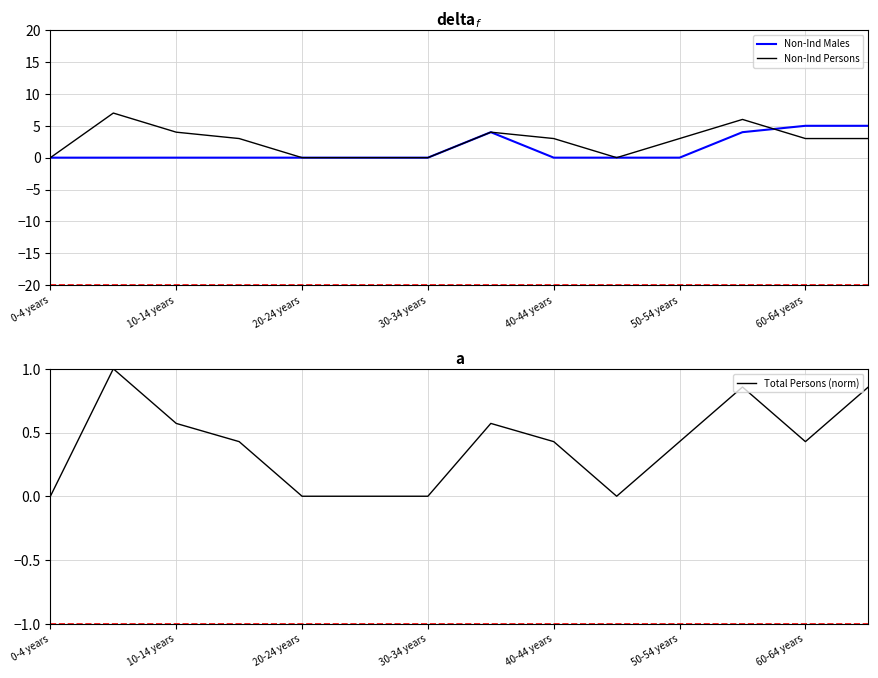

The Non-Ind Males series shows -3 at 0-4 years. True or false?

False